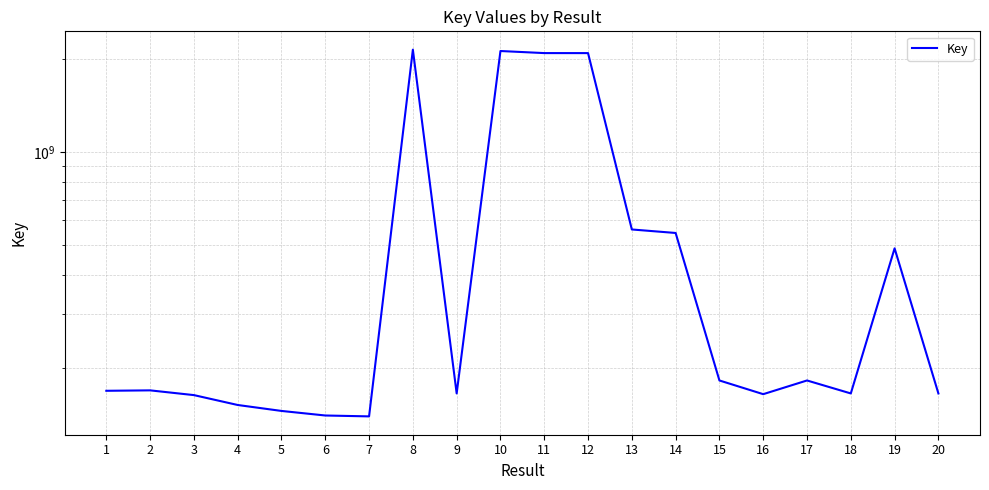

Which has a higher value, 4 or 17?

17